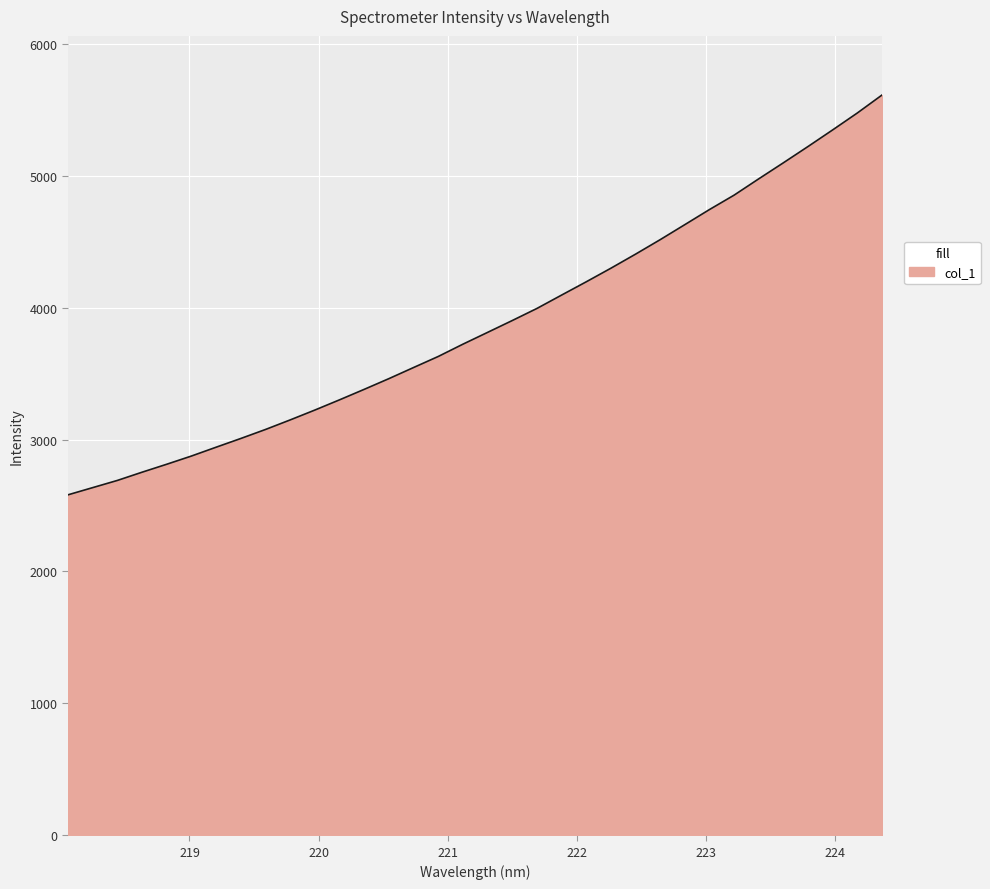

What is the difference between the maximum and minimum values?

3030.0